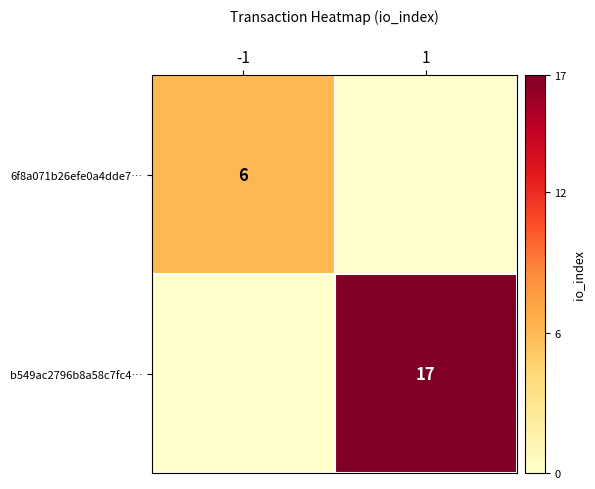

What is the maximum value shown in the chart?

17